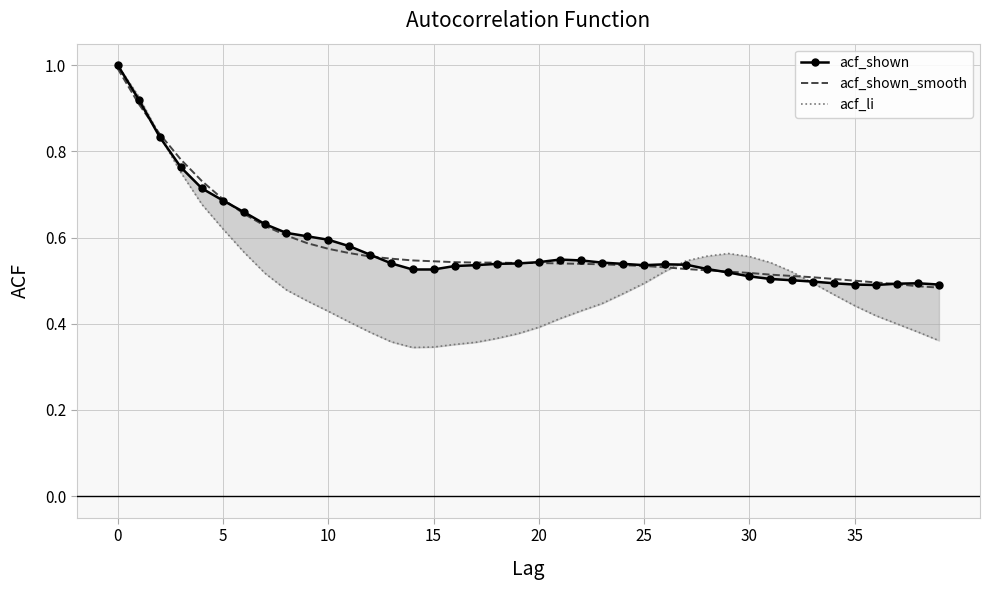

What is the label of the 9th point from the left?

8